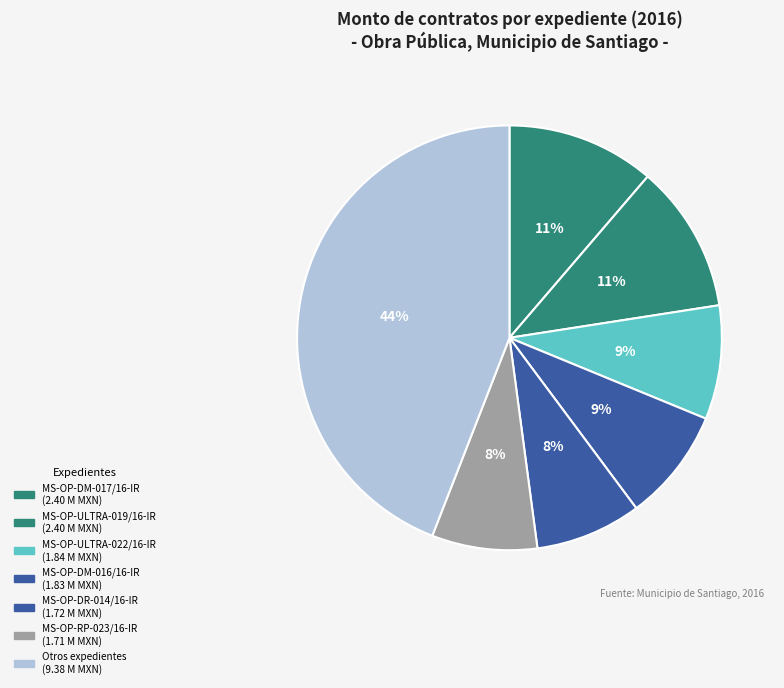

Count the number of slices in the pie.

7